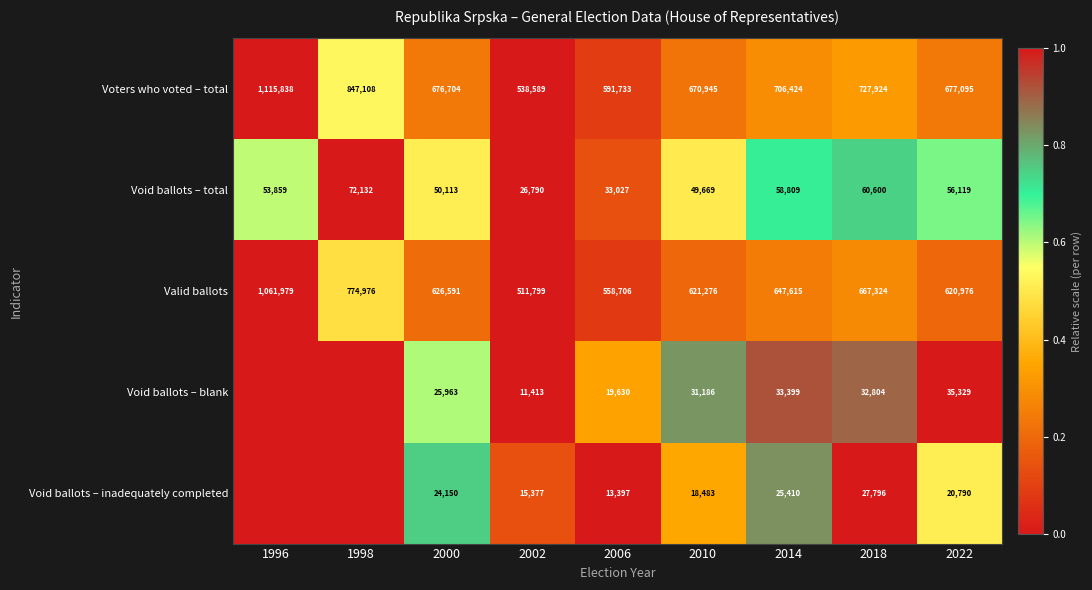

At 2010, list the series in order from smallest to largest.

Void ballots – inadequately completed, Void ballots – blank, Void ballots – total, Valid ballots, Voters who voted – total